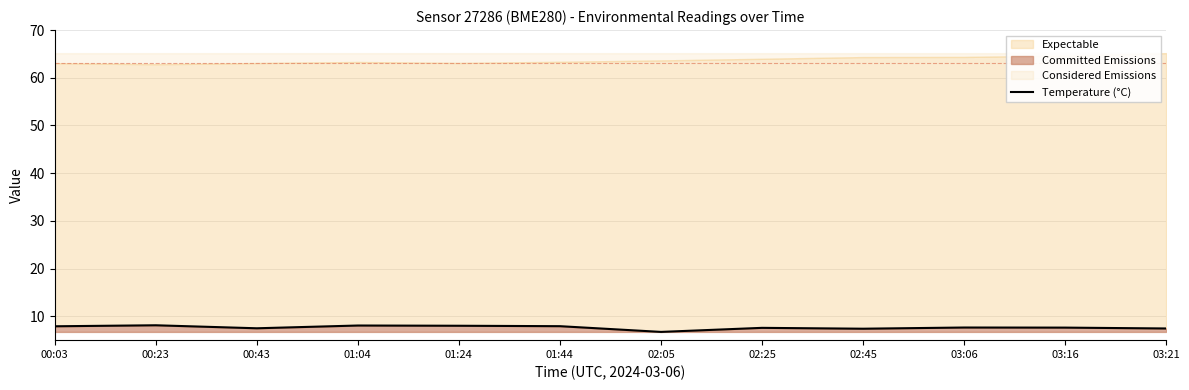

Approximately how many times larger is the value at 03:06 compared to 02:25?

1.0